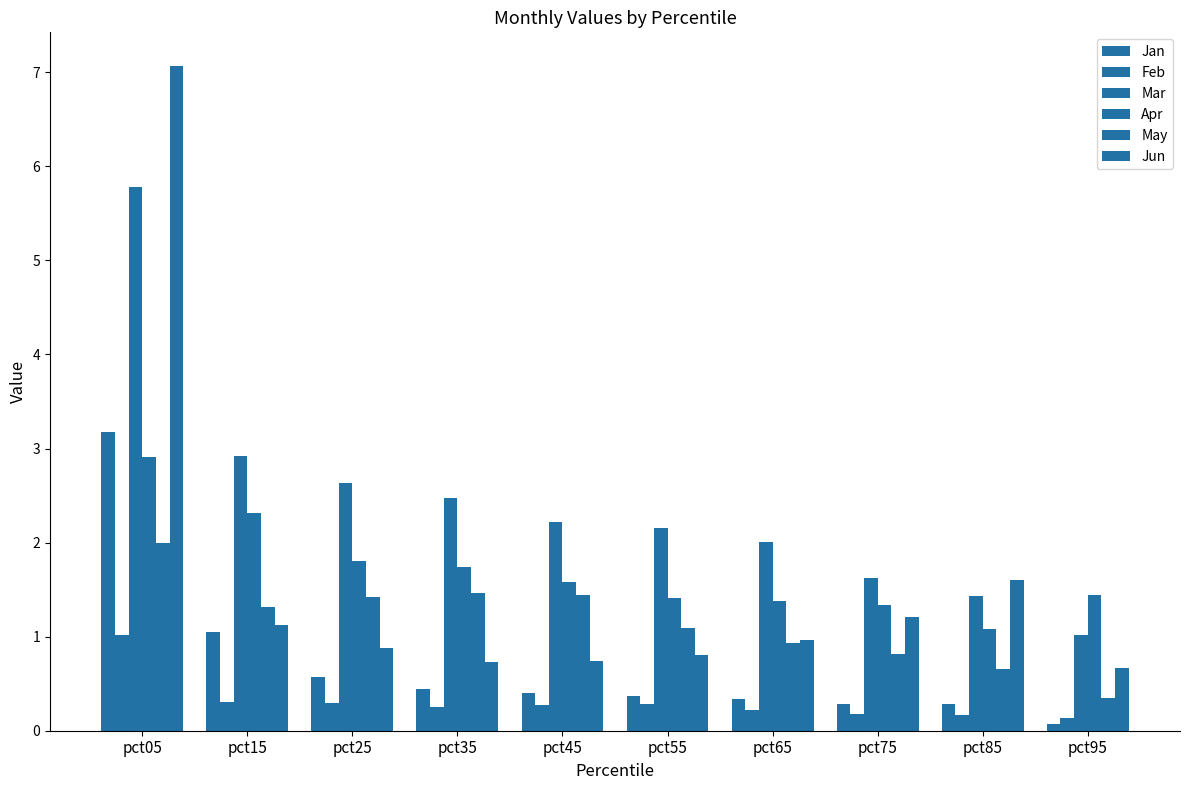

Count the number of categories in the chart.

10